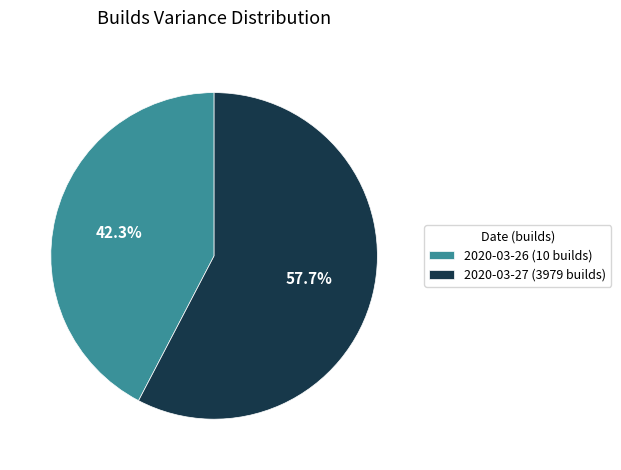

Rank the categories by value from lowest to highest.

2020-03-26 (10 builds), 2020-03-27 (3979 builds)